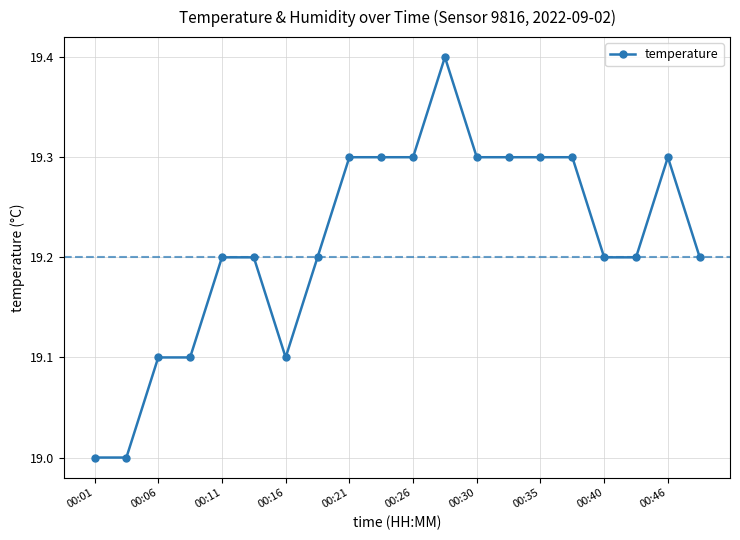

What is the average value?

19.2